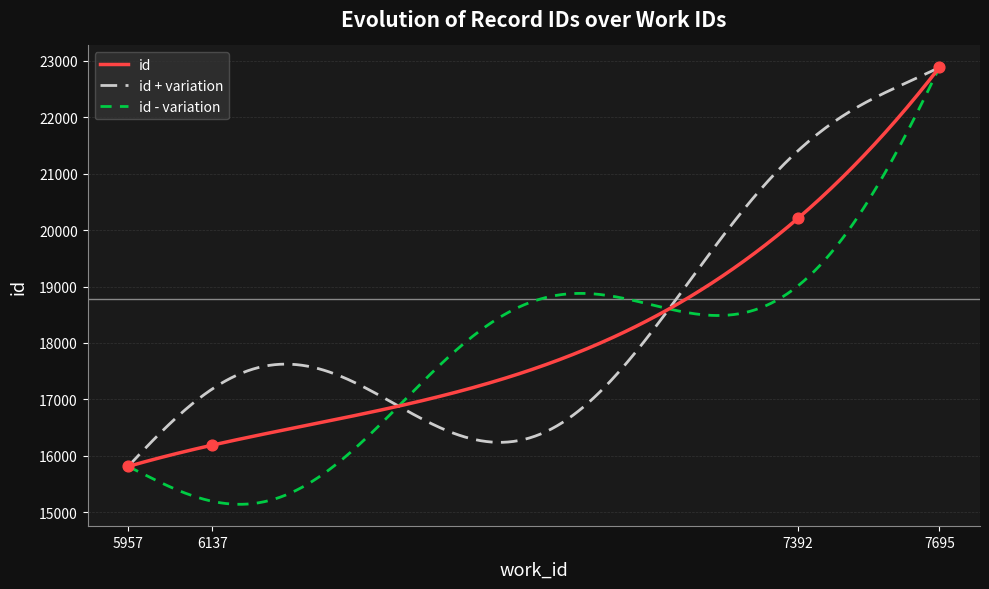

Which has a higher value, 5957 or 7392?

7392